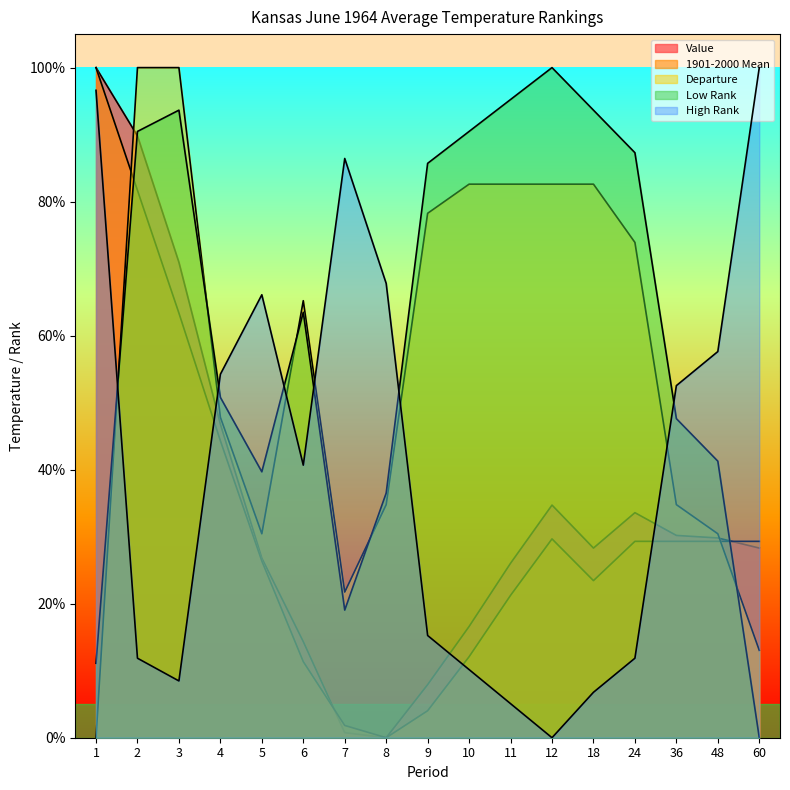

What is the approximate value of High Rank at 10?

0.1